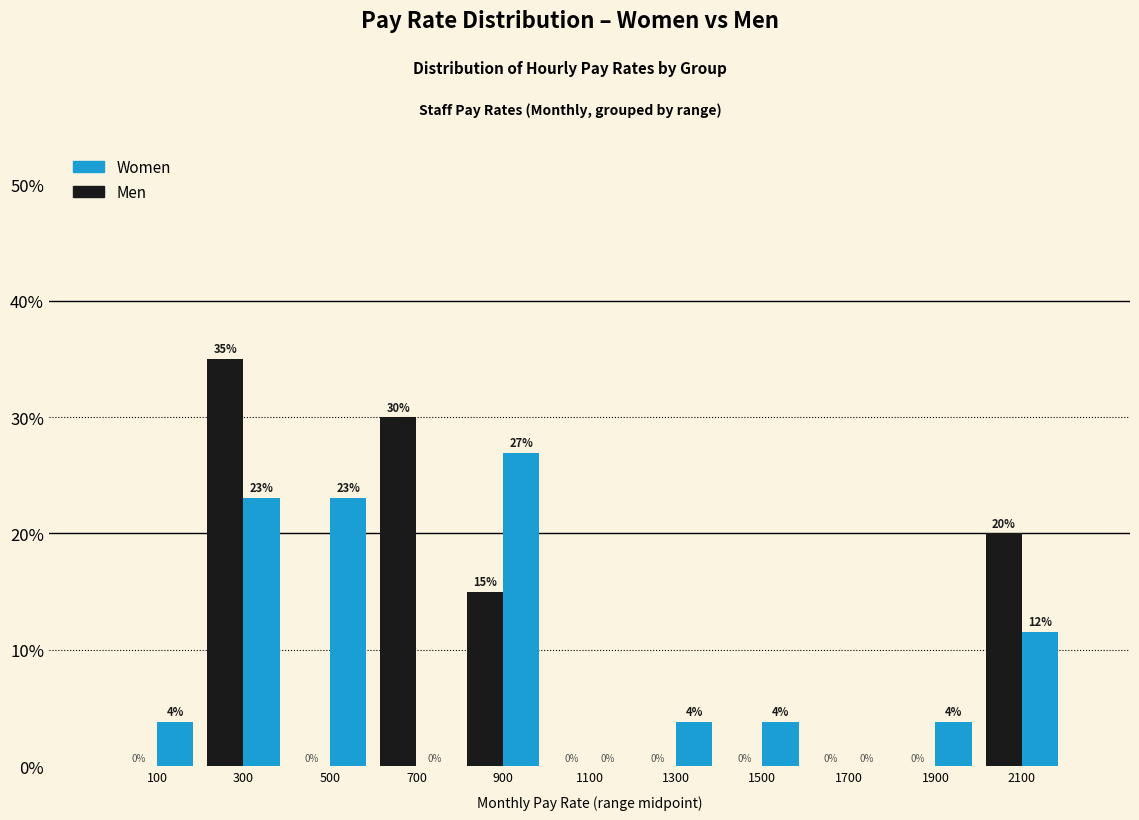

In the Women series, which range on the x-axis has the tallest bar?

800 to 1000